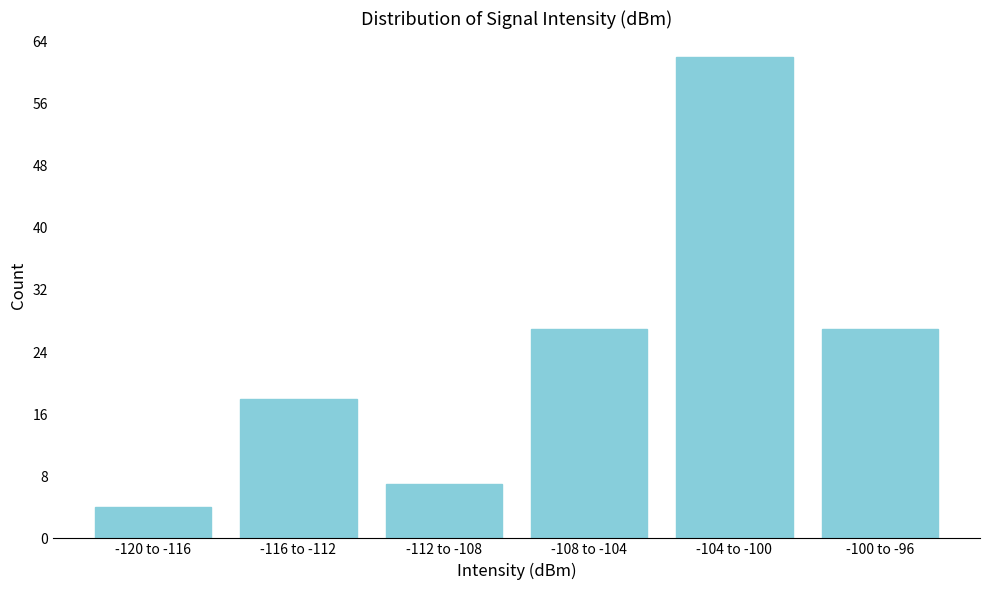

Reading left to right, transcribe all the data shown in this chart.

4	18	7	27	62	27